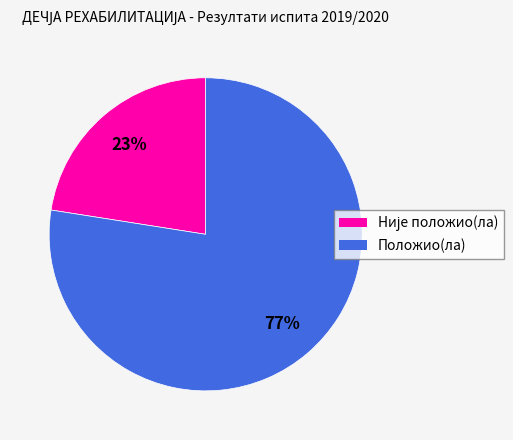

To the nearest percent, what is the average slice percentage?

50%